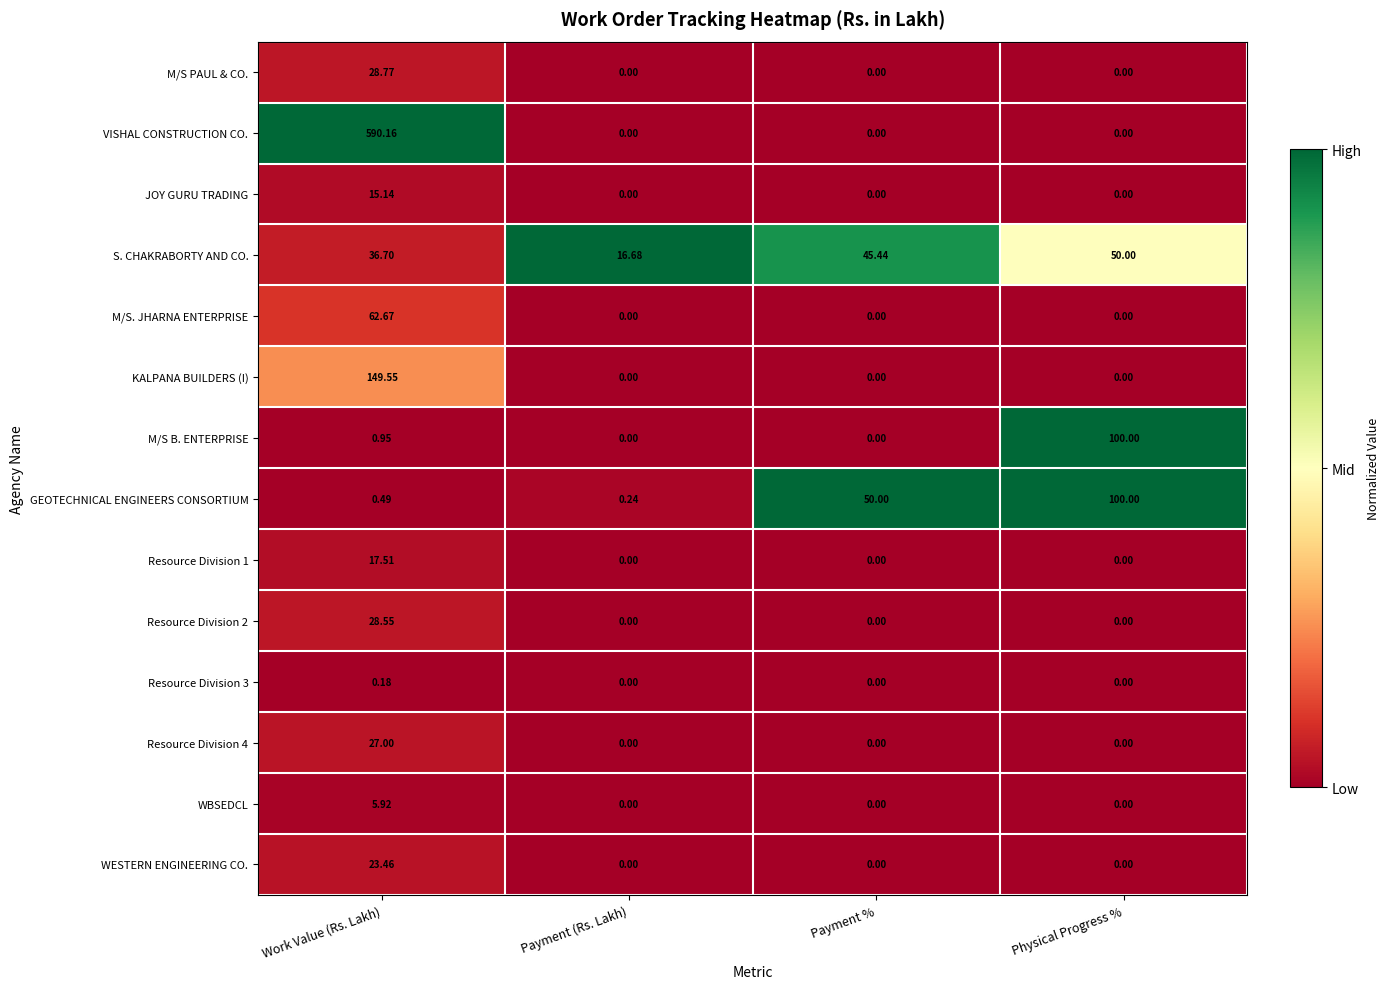

At which label does JOY GURU TRADING reach its peak?

Work Value (Rs. Lakh)